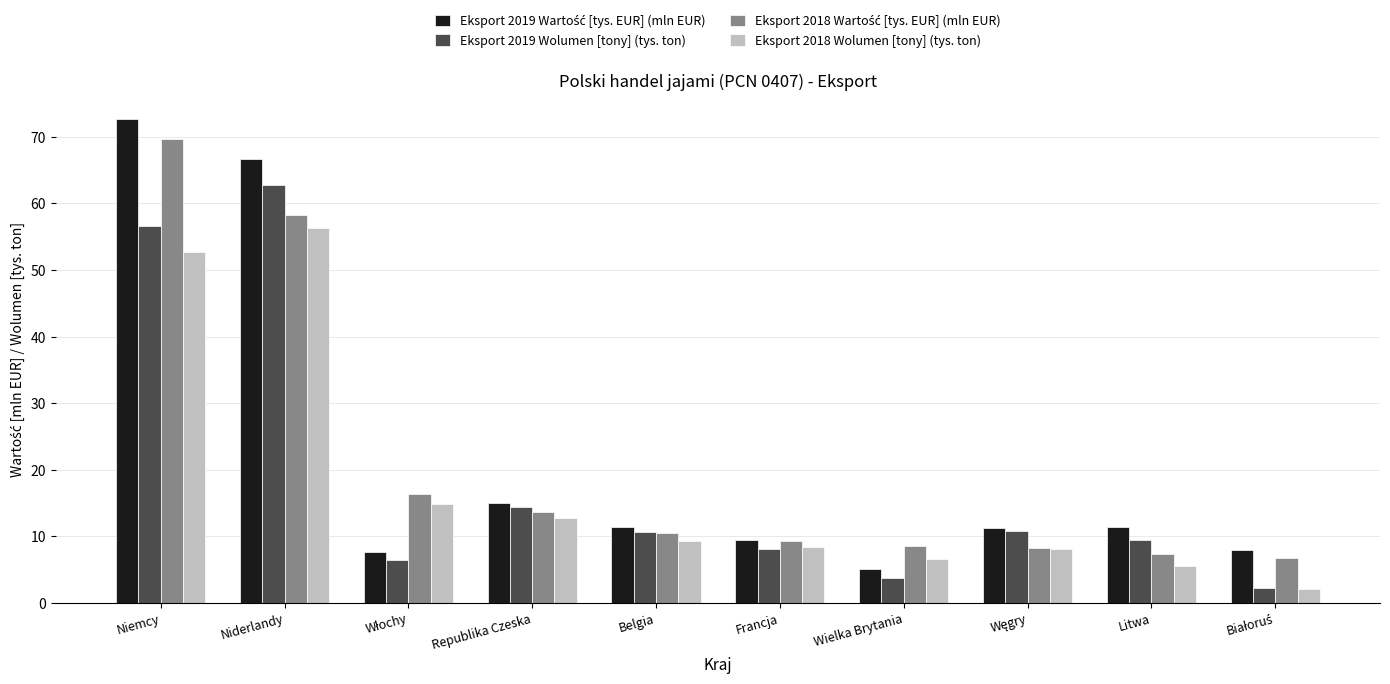

Are the bars horizontal?

No